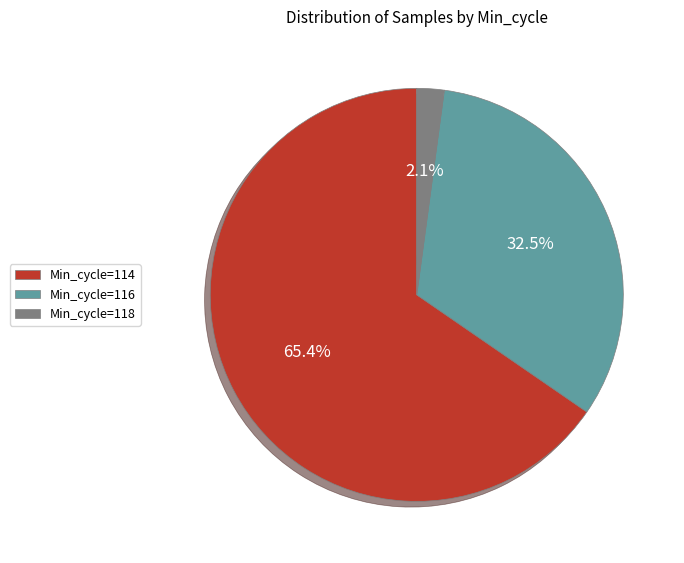

Is there any slice that represents more than half of the pie?

Yes